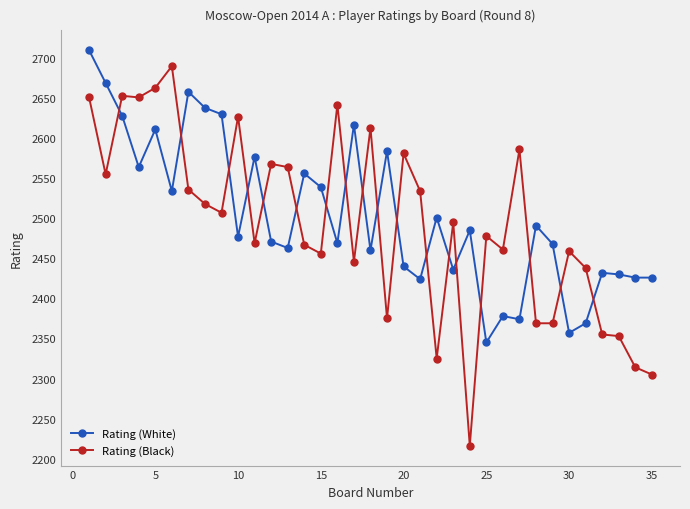

How many data points in Rating (Black) are less than 2495?

17